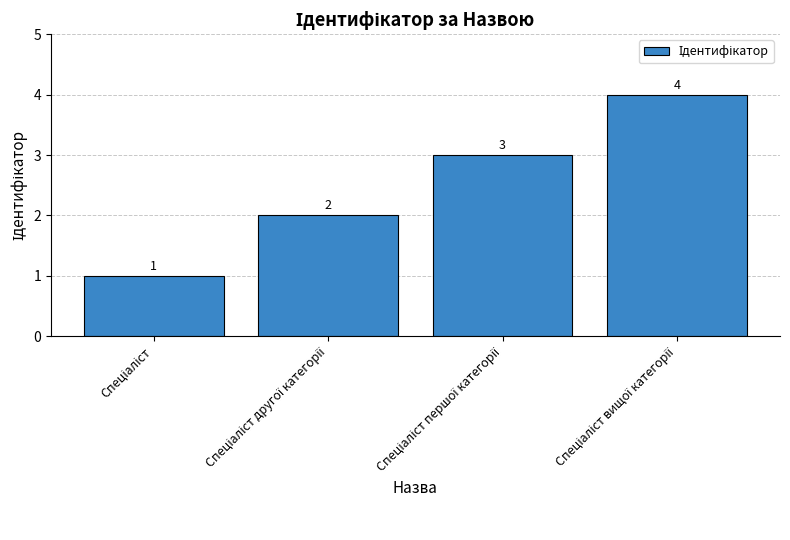

How many values are between 2 and 4?

3